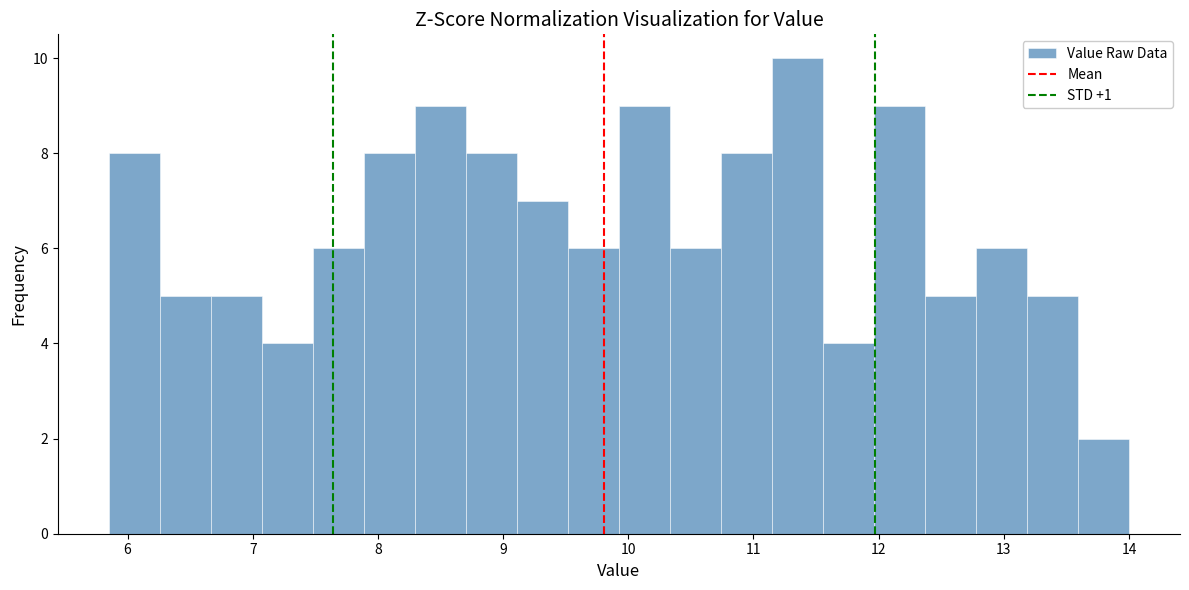

Reading left to right, transcribe this chart: for each bar, give the range it covers on the x-axis and its height. Neither the bar edges nor the heights are printed on the chart, so give them approximately, as read against the axes.

5.9 to 6.3: 8
6.3 to 6.7: 5
6.7 to 7.1: 5
7.1 to 7.5: 4
7.5 to 7.9: 6
7.9 to 8.3: 8
8.3 to 8.7: 9
8.7 to 9.1: 8
9.1 to 9.5: 7
9.5 to 9.9: 6
9.9 to 10.3: 9
10.3 to 10.7: 6
10.7 to 11.1: 8
11.1 to 11.6: 10
11.6 to 12.0: 4
12.0 to 12.4: 9
12.4 to 12.8: 5
12.8 to 13.2: 6
13.2 to 13.6: 5
13.6 to 14.0: 2